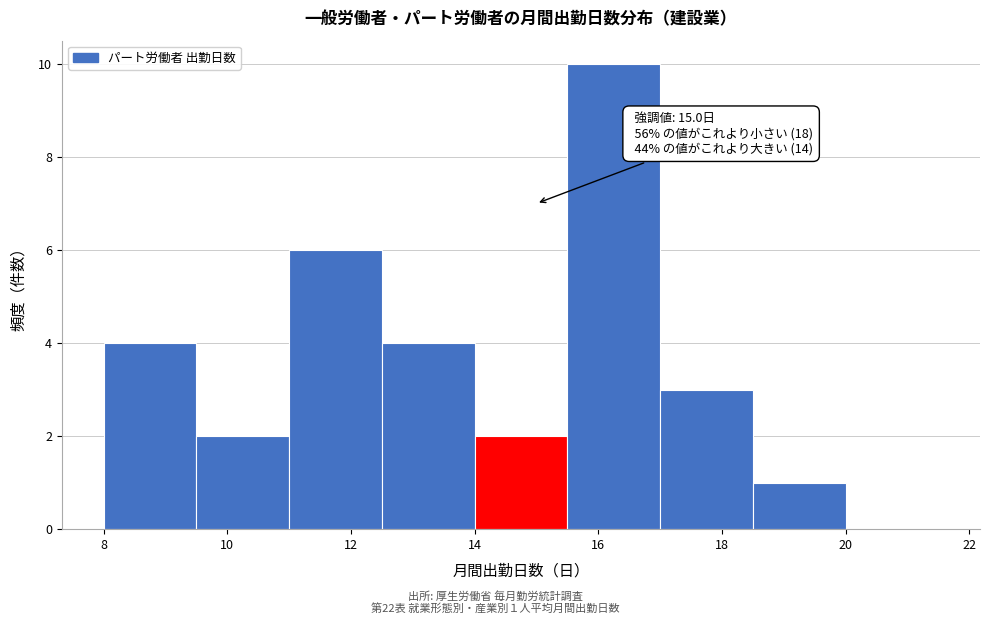

Which range on the x-axis has the tallest bar?

15.5 to 17.0